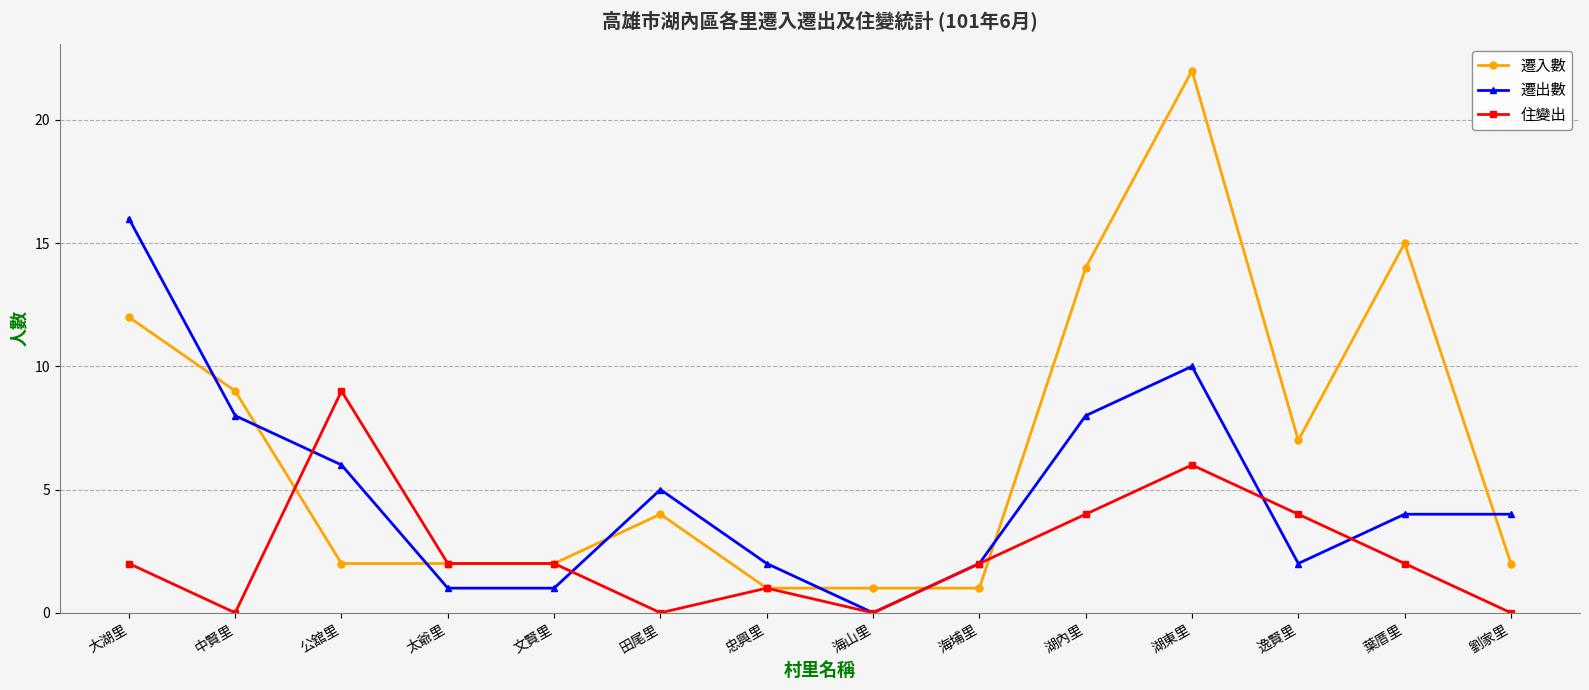

Reading left to right, transcribe all the data shown in this chart.

遷入數: 12	9	2	2	2	4	1	1	1	14	22	7	15	2
遷出數: 16	8	6	1	1	5	2	0	2	8	10	2	4	4
住變出: 2	0	9	2	2	0	1	0	2	4	6	4	2	0